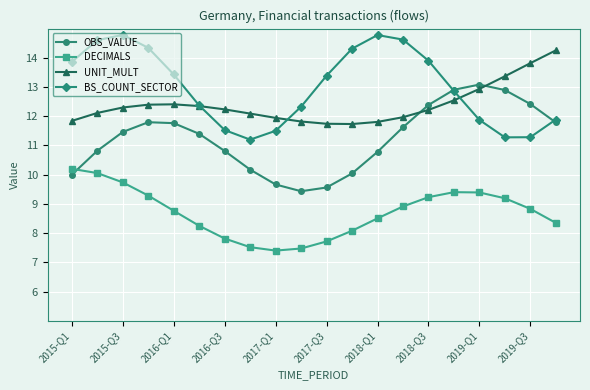

What is the value of the OBS_VALUE point at the 19th from the left?

12.4